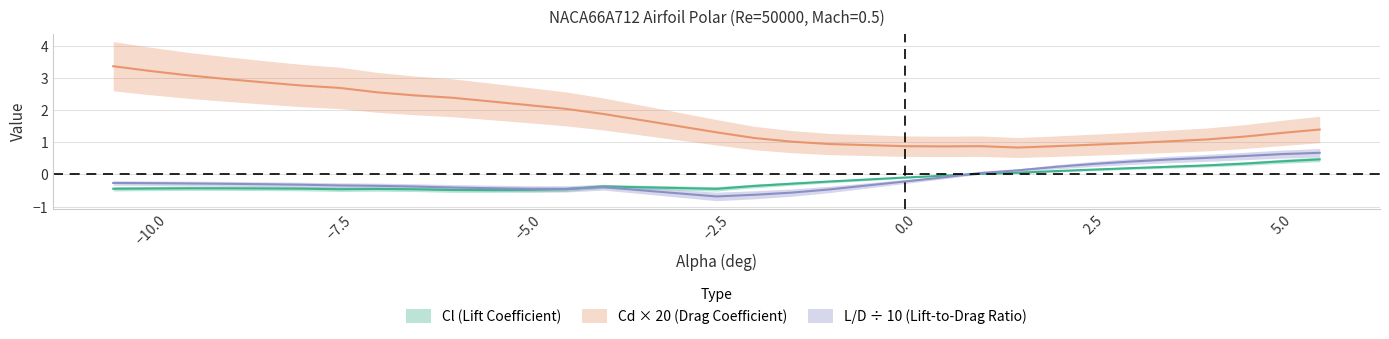

Where is the first local maximum for Cd_center?

1.0